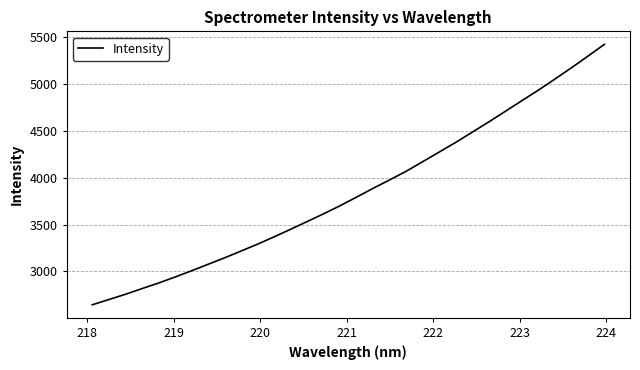

What is the difference between the maximum and minimum values?

2774.6